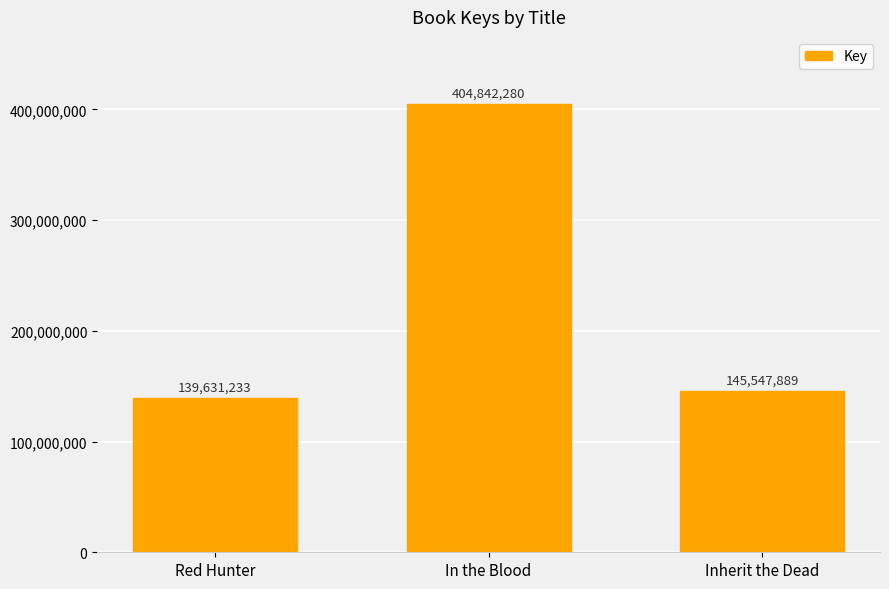

True or false: the data shows 58690360 at Red Hunter.

False